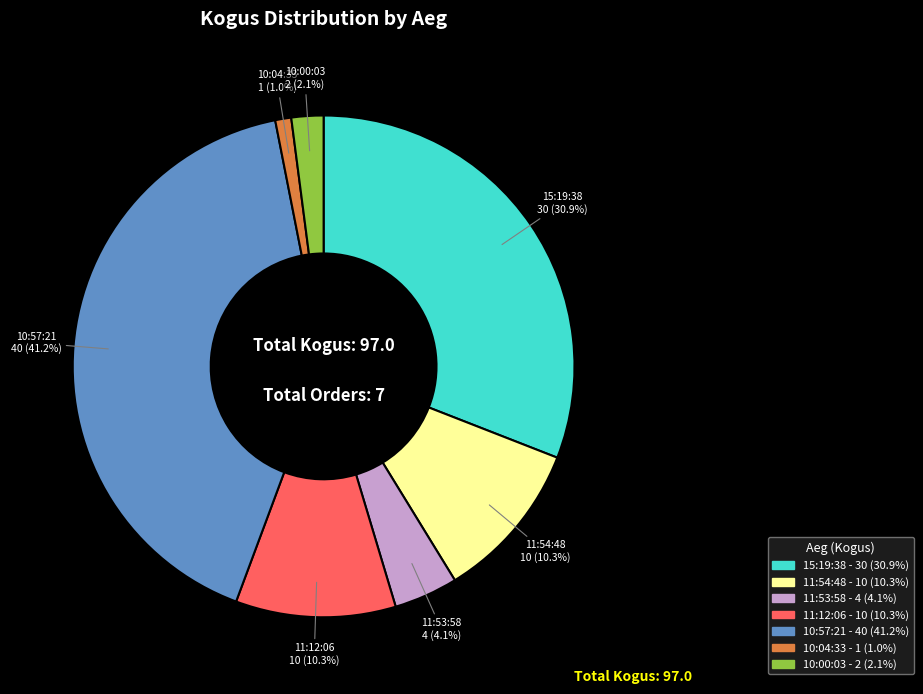

How many slices are in this pie chart?

7